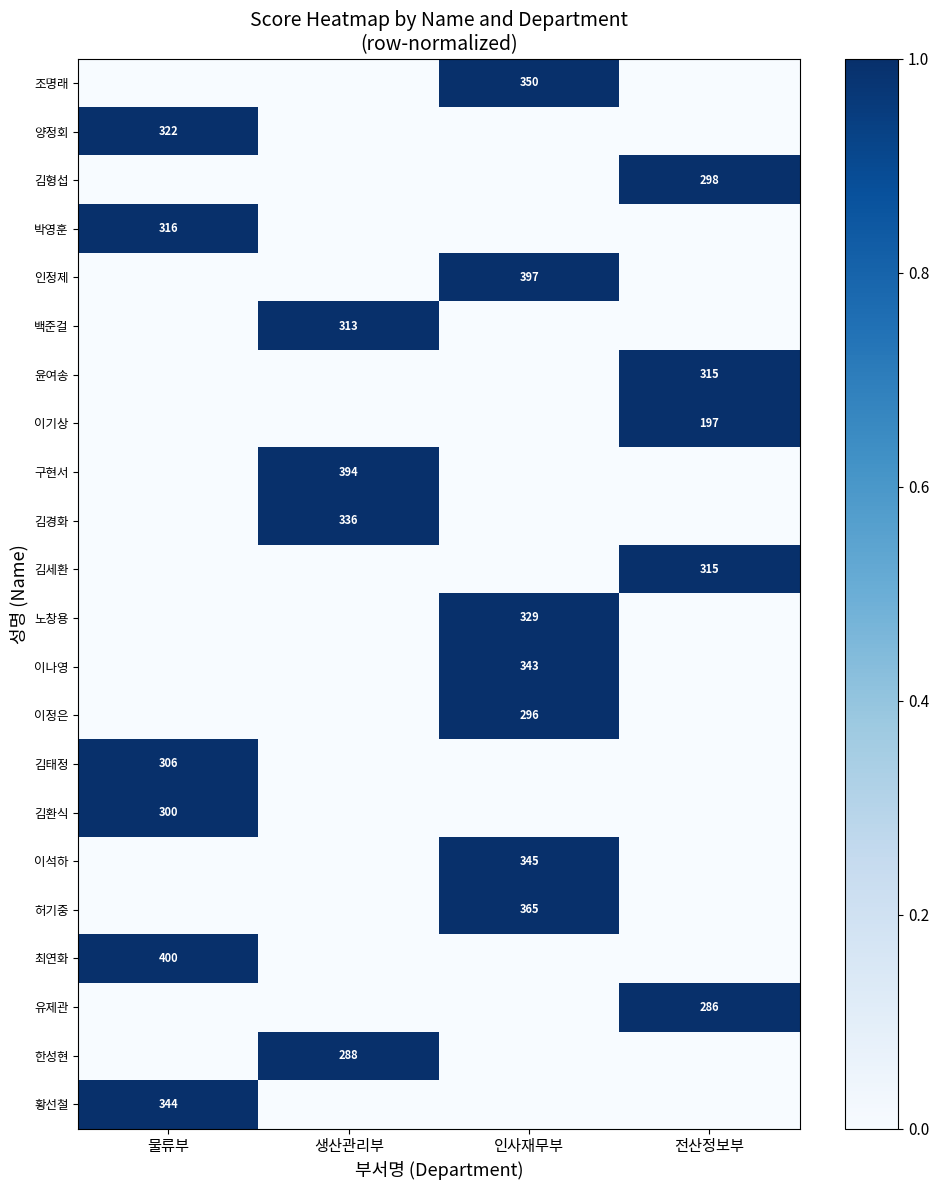

The 유제관 series shows 394 at 전산정보부. True or false?

False